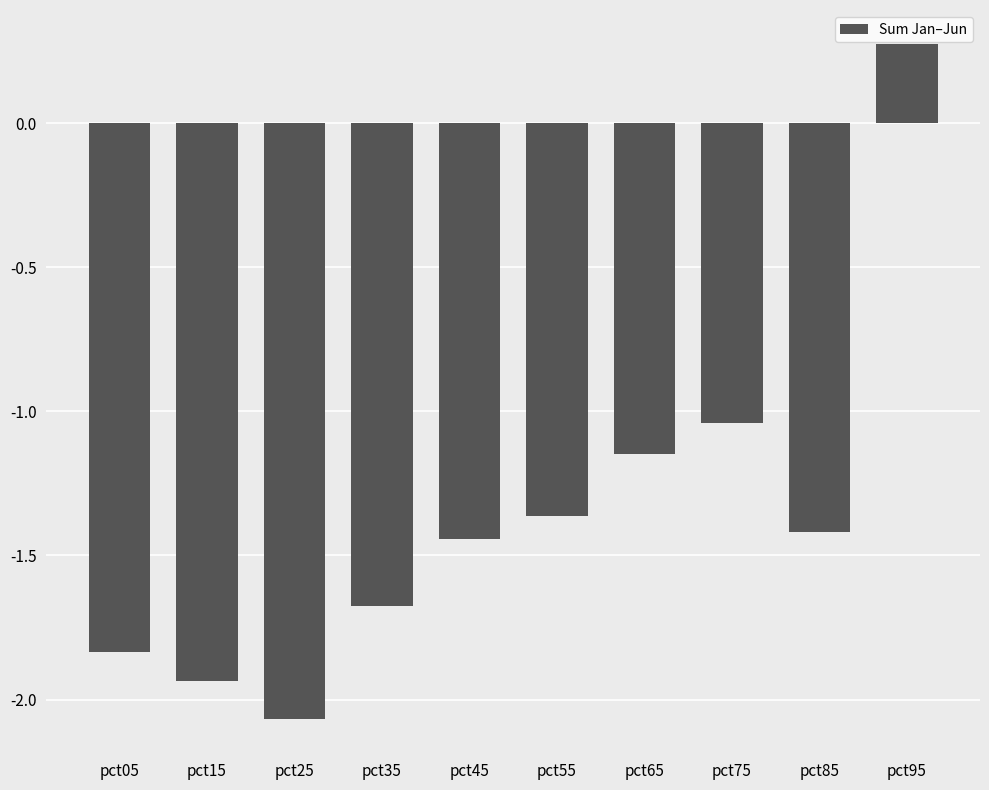

The value at pct85 is -2.2. True or false?

False